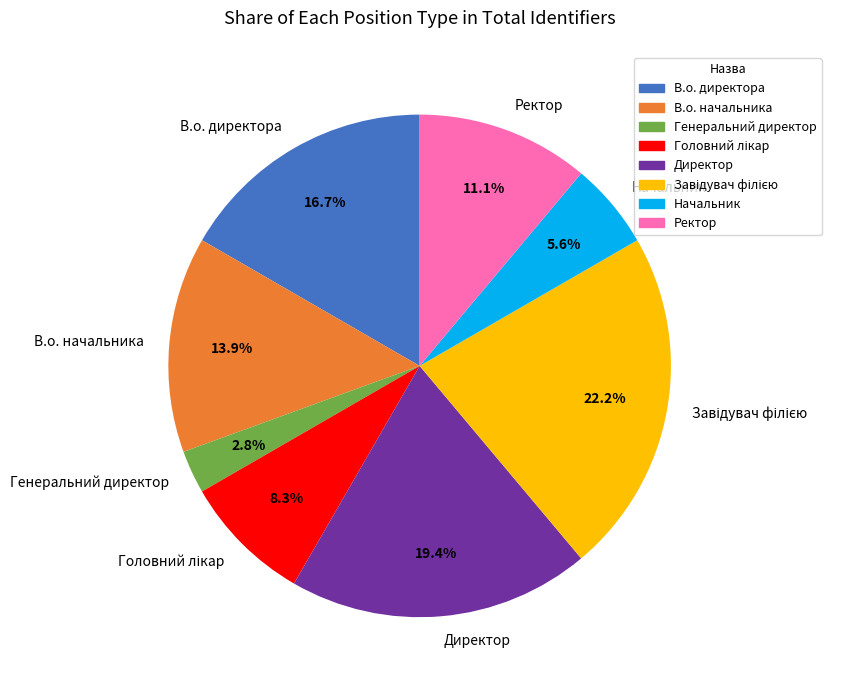

What is the ratio of the value at В.о. директора to the value at Начальник?

3.0